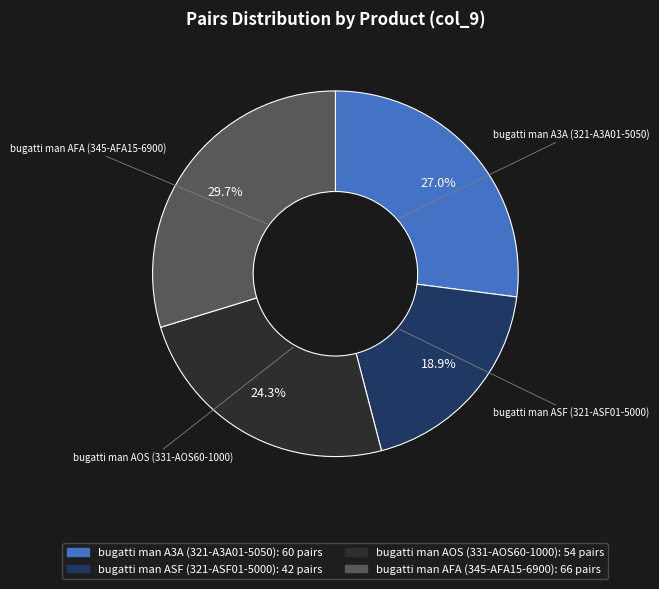

To the nearest percent, what is the average slice percentage?

25%